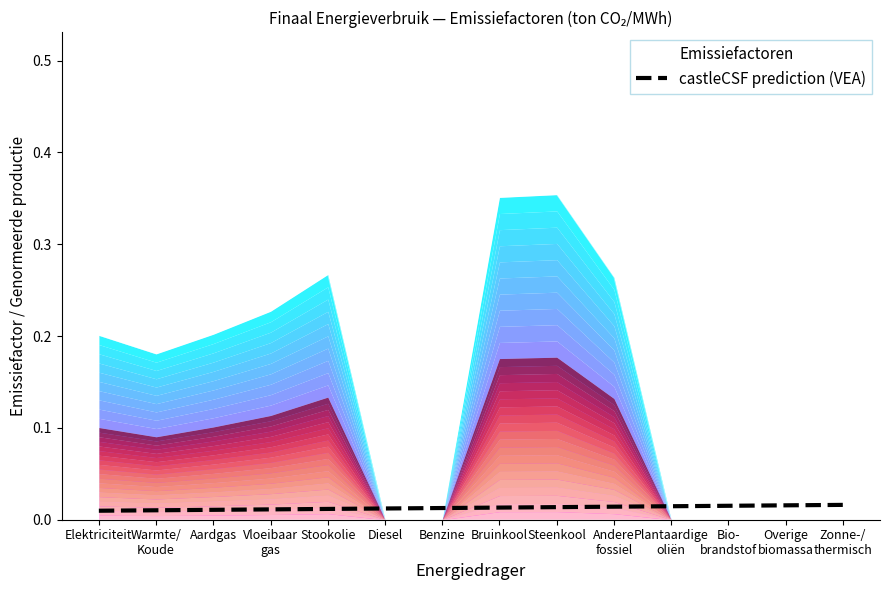

At which category does the chart reach its minimum across all series?

Elektriciteit